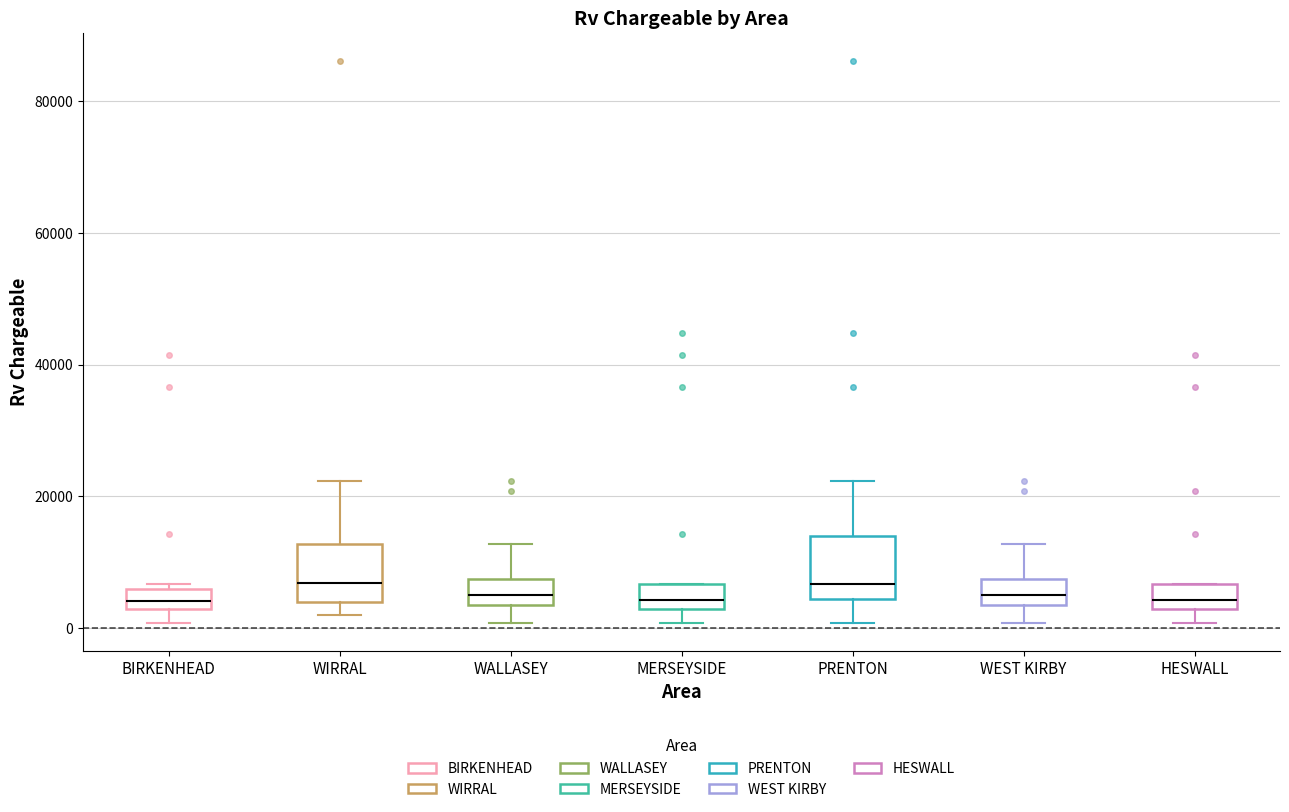

Reading left to right, read every box against the y-axis: the position of its median line, the range the box covers, and the ends of its whiskers. The values are not printed on the chart, so give them approximately, as read against the axis.

BIRKENHEAD: median 4000, box 2000 to 6000, whiskers 0 to 6000 (just above the box's upper edge)
WIRRAL: median 6000, box 4000 to 12000, whiskers 2000 to 22000
WALLASEY: median 6000, box 4000 to 8000, whiskers 0 to 12000
MERSEYSIDE: median 4000, box 2000 to 6000, whiskers 0 to 6000
PRENTON: median 6000, box 4000 to 14000, whiskers 0 to 22000
WEST KIRBY: median 6000, box 4000 to 8000, whiskers 0 to 12000
HESWALL: median 4000, box 2000 to 6000, whiskers 0 to 6000